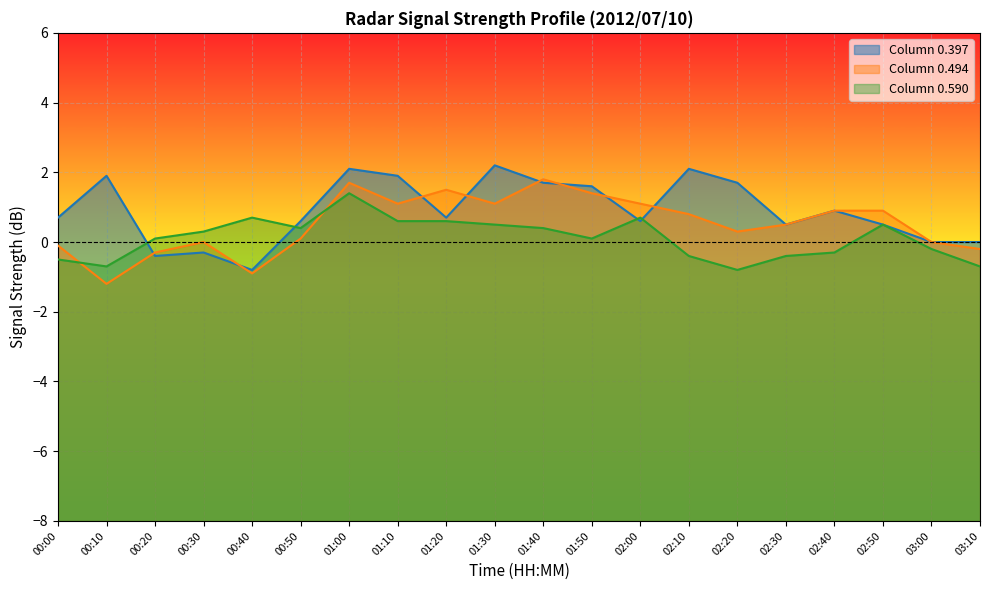

Where do Column 0.590 and Column 0.494 first cross each other?

00:00 and 00:10